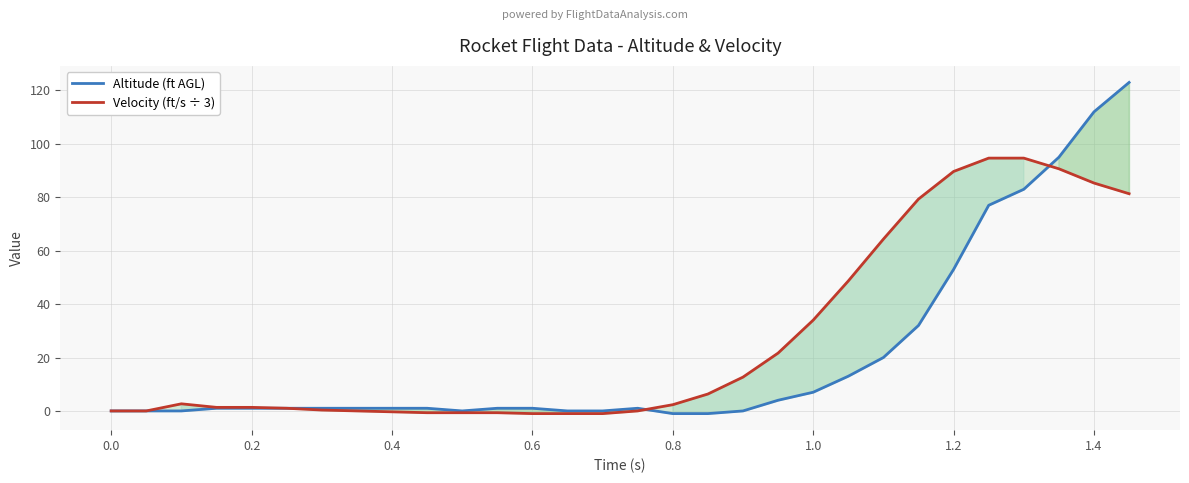

True or false: Altitude (ft AGL) and Velocity (ft/s ÷ 3) cross at least once.

True